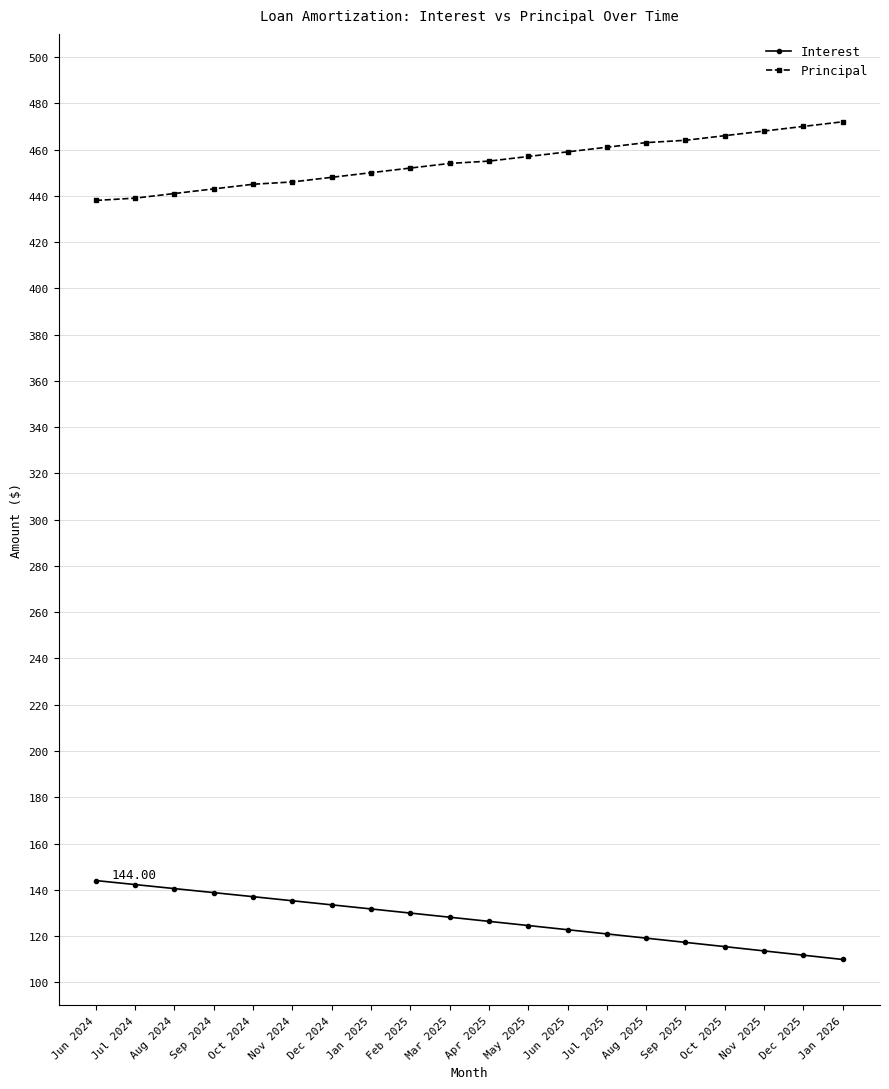

What is the label of the 15th point from the right?

Nov 2024